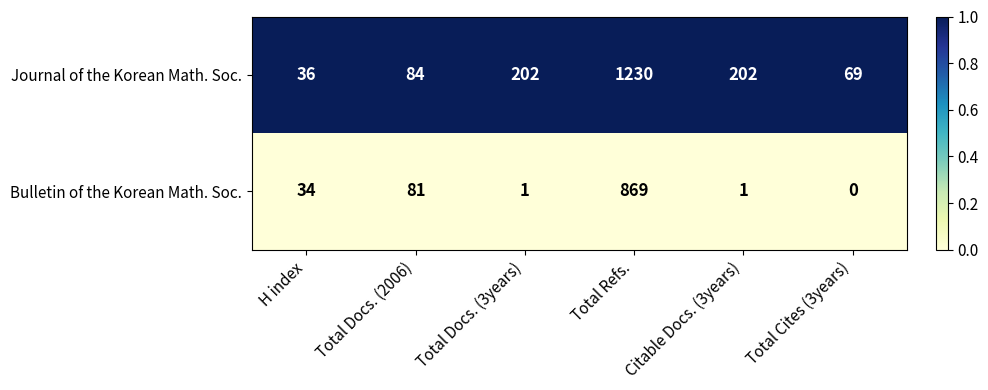

Count the number of categories in the chart.

6